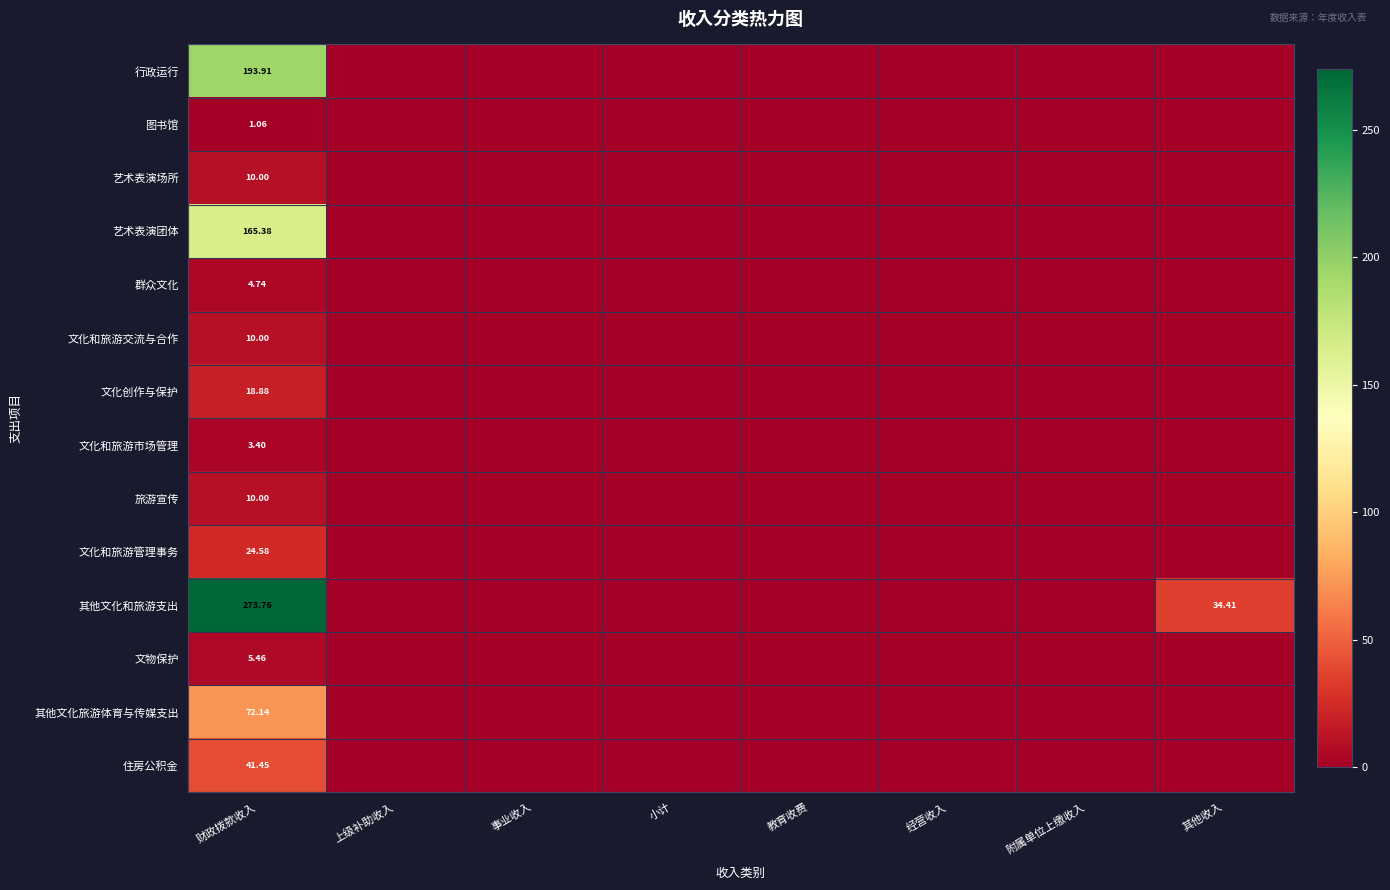

Which series has the largest total across all categories?

其他文化和旅游支出